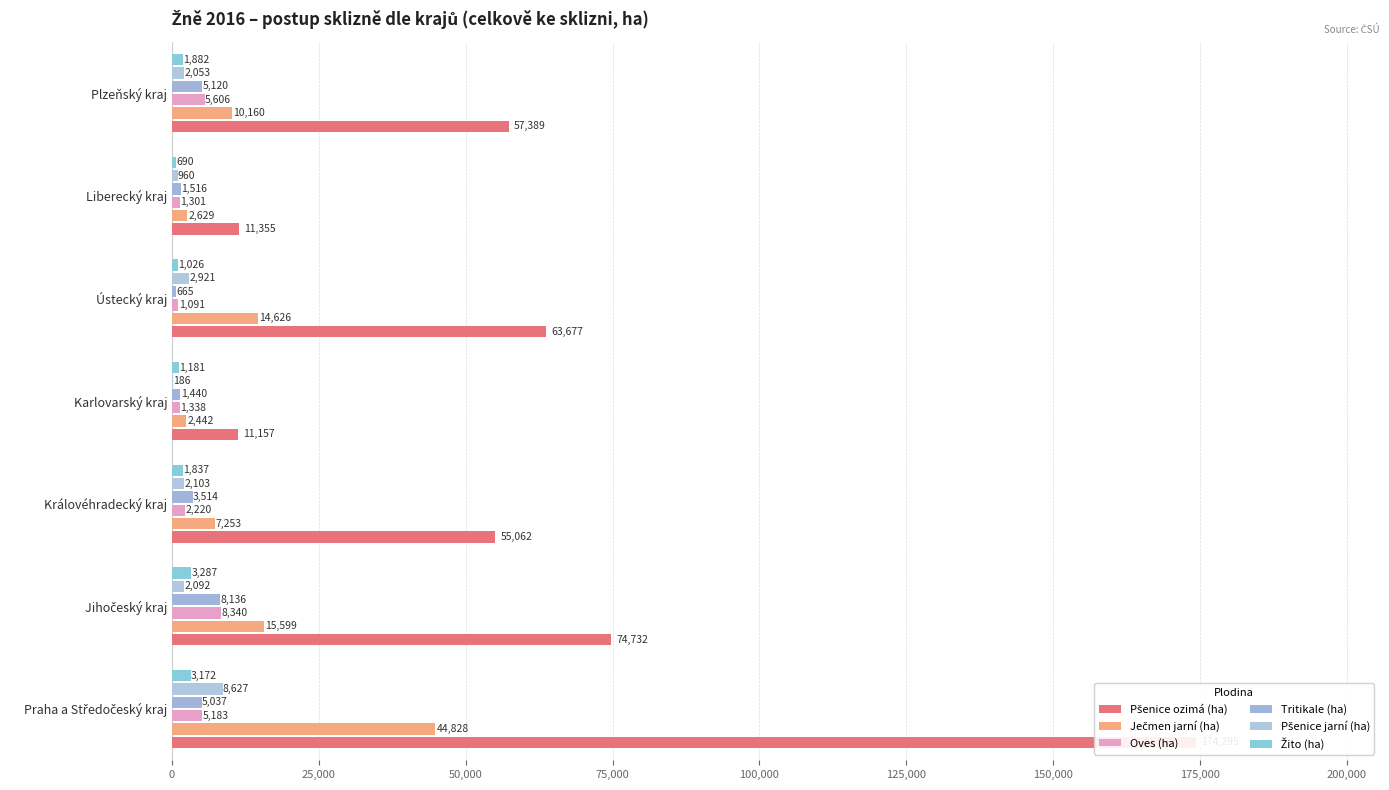

Reading left to right, what are all the values shown in this chart?

Pšenice ozimá (ha): 174295	74732	55062	11157	63677	11355	57389
Ječmen jarní (ha): 44828	15599	7253	2442	14626	2629	10160
Oves (ha): 5183	8340	2220	1338	1091	1301	5606
Tritikale (ha): 5037	8136	3514	1440	665	1516	5120
Pšenice jarní (ha): 8627	2092	2103	186	2921	960	2053
Žito (ha): 3172	3287	1837	1181	1026	690	1882